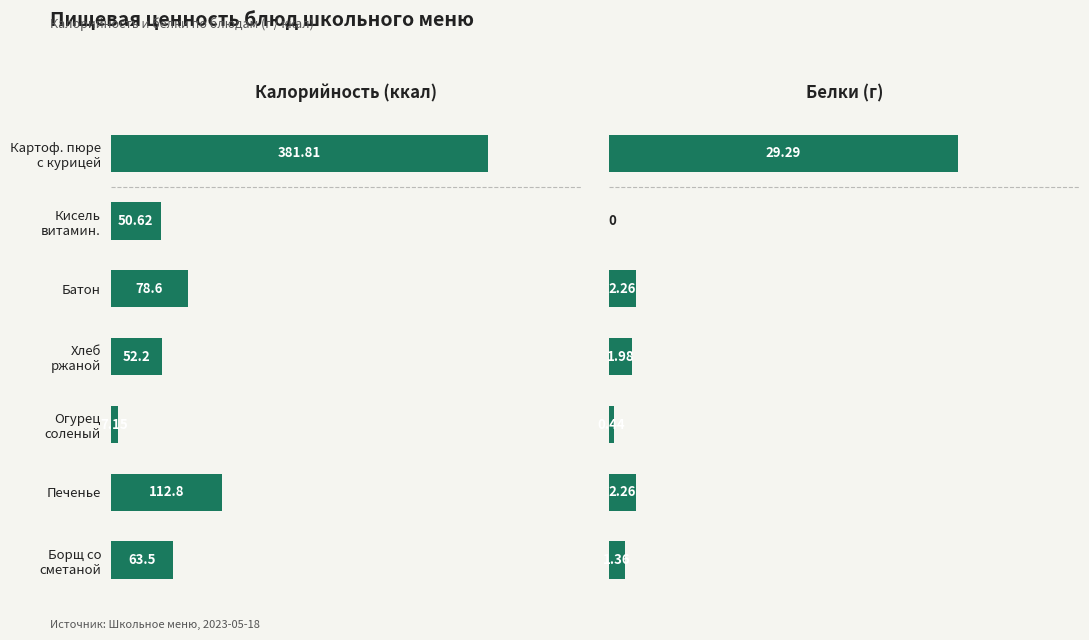

At how many categories does at least one series exceed 275?

1